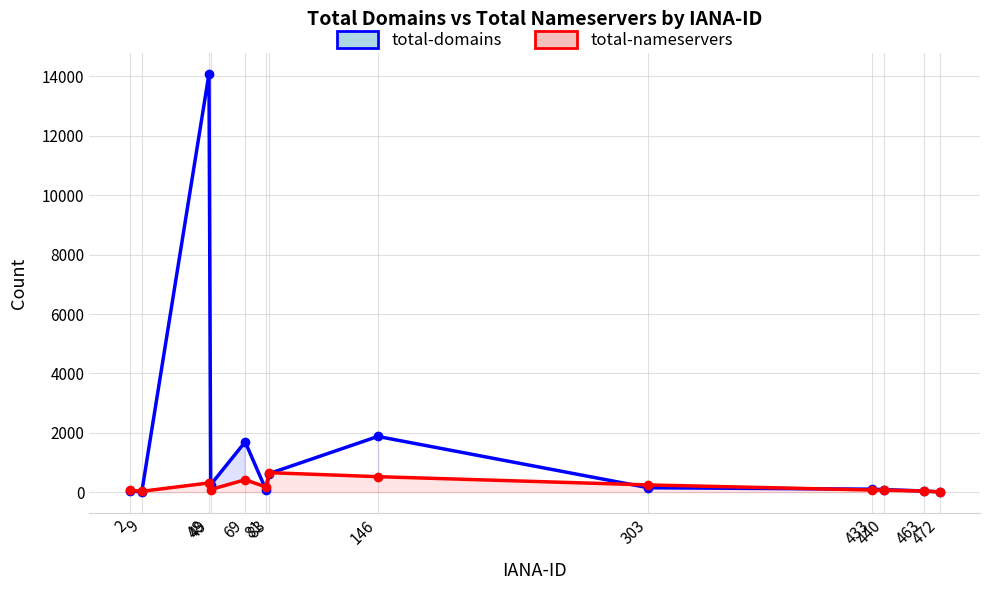

What is the value of the total-domains point at the 12th from the left?

43